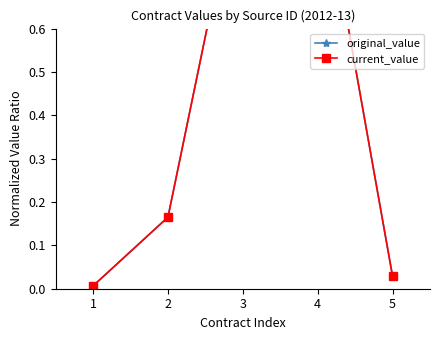

What is the value of the current_value point at the 2nd from the left?

0.2